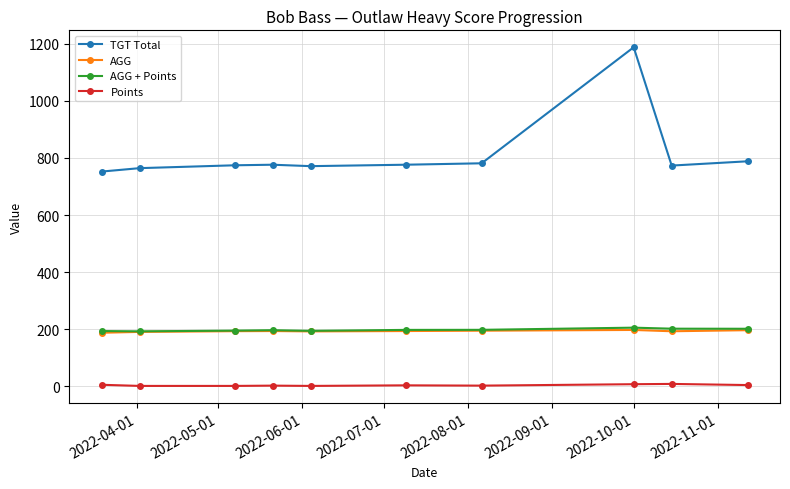

How many lines are shown in the chart?

4